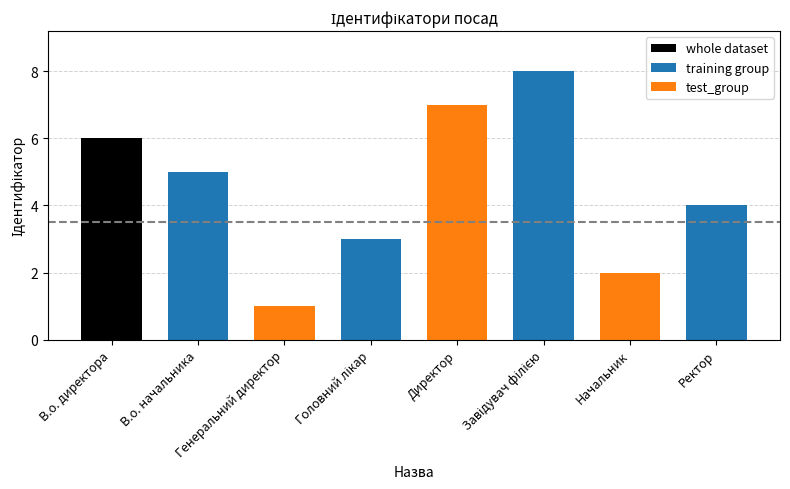

Does the chart contain any negative values?

No